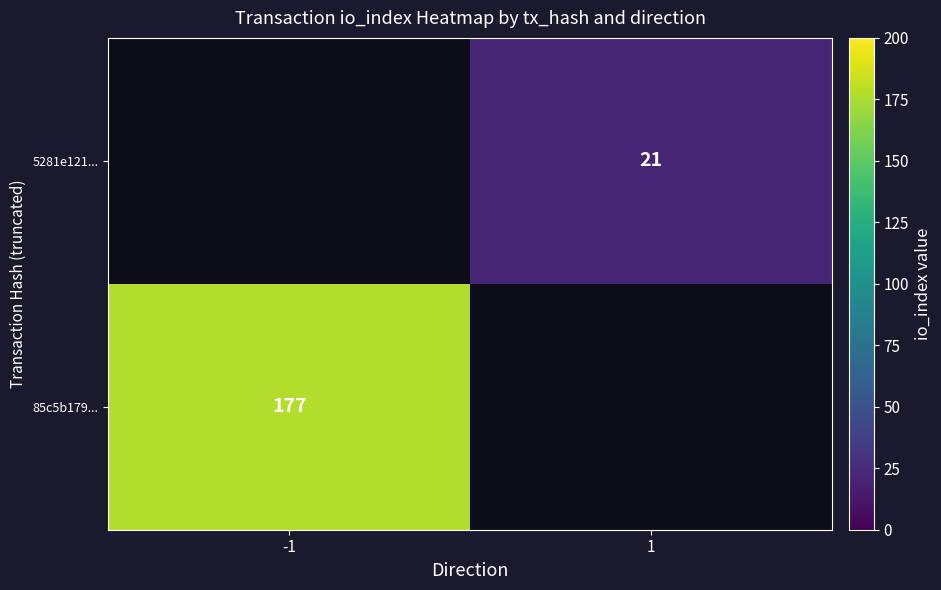

The 85c5b179... series shows 305 at -1. True or false?

False